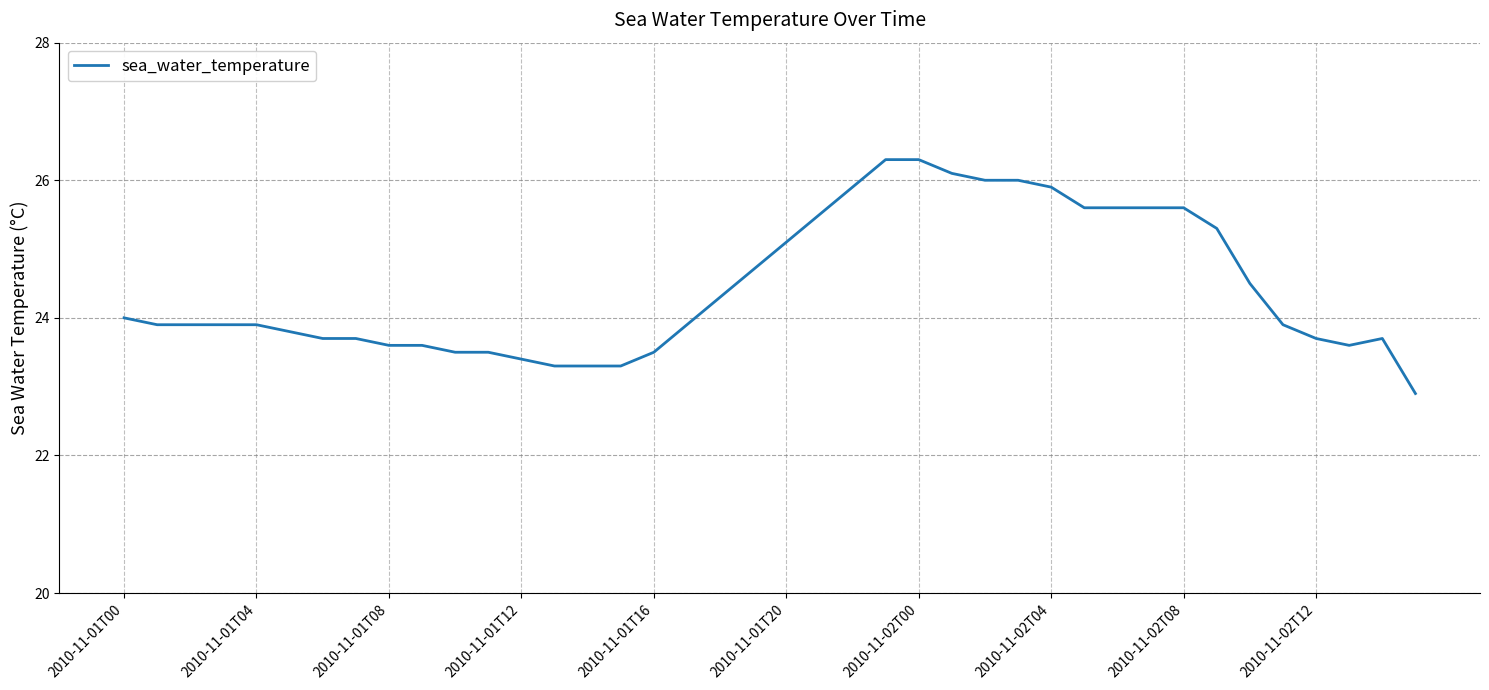

What is the greatest value displayed?

26.3